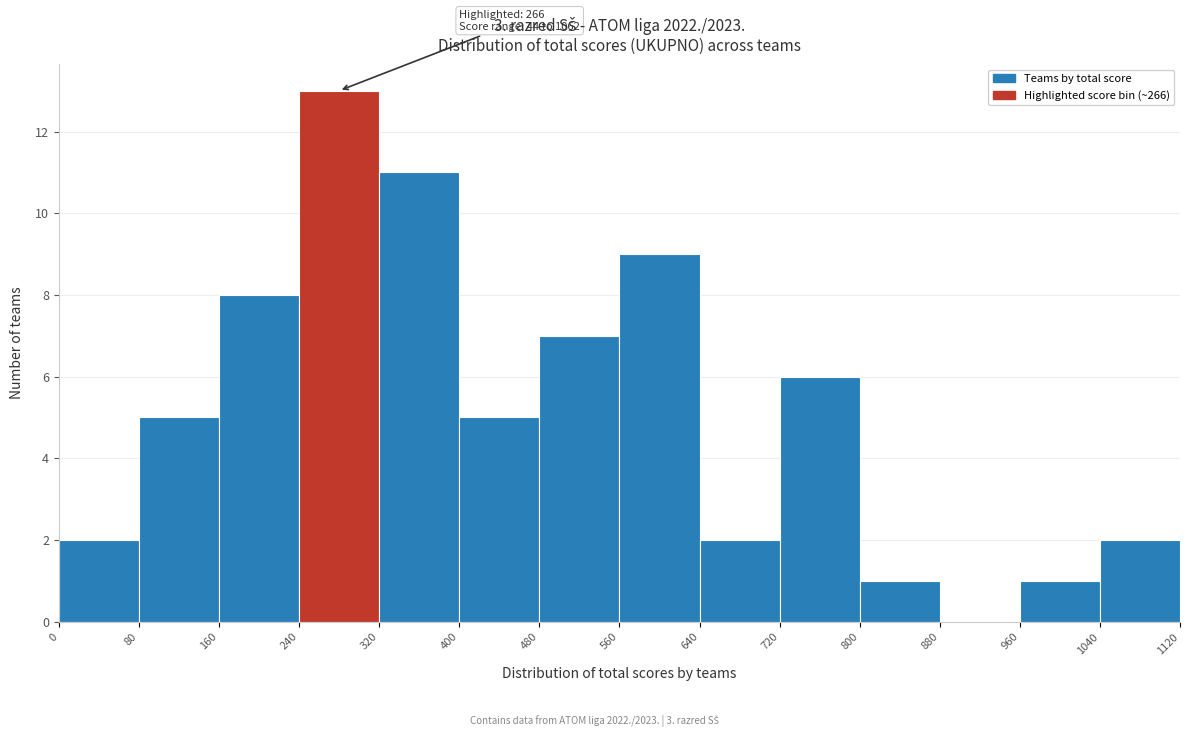

Which range on the x-axis has the tallest bar?

240 to 320